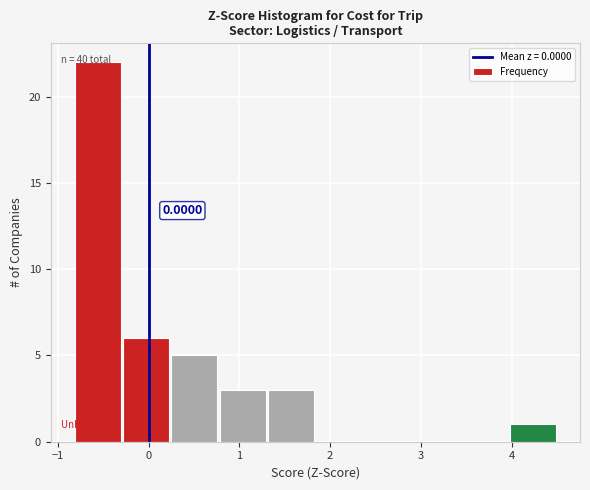

Which range on the x-axis has the tallest bar?

-0.8 to -0.3